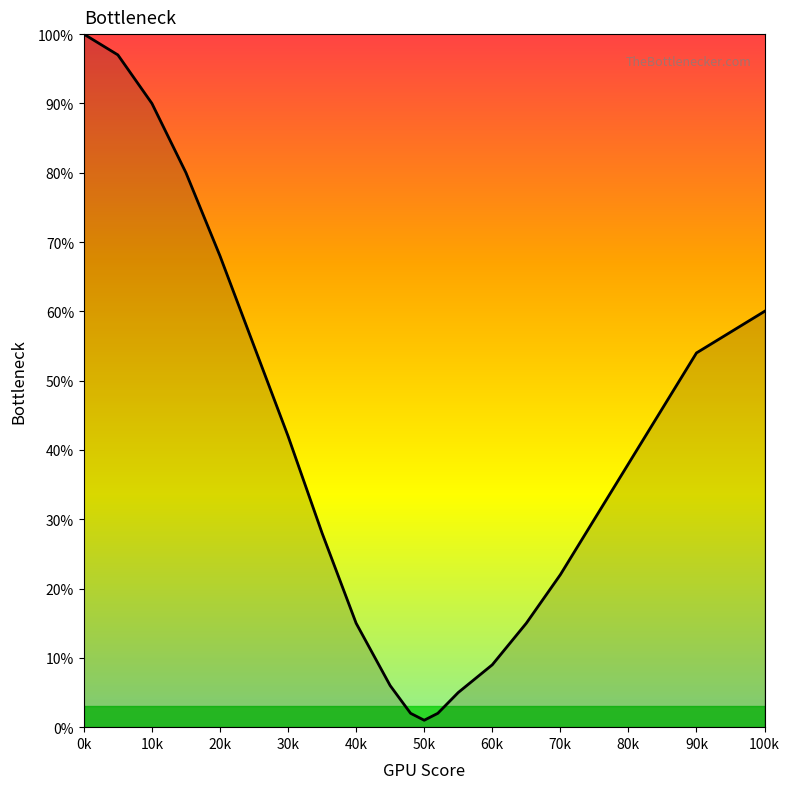

What is the difference between the maximum and minimum values?

99